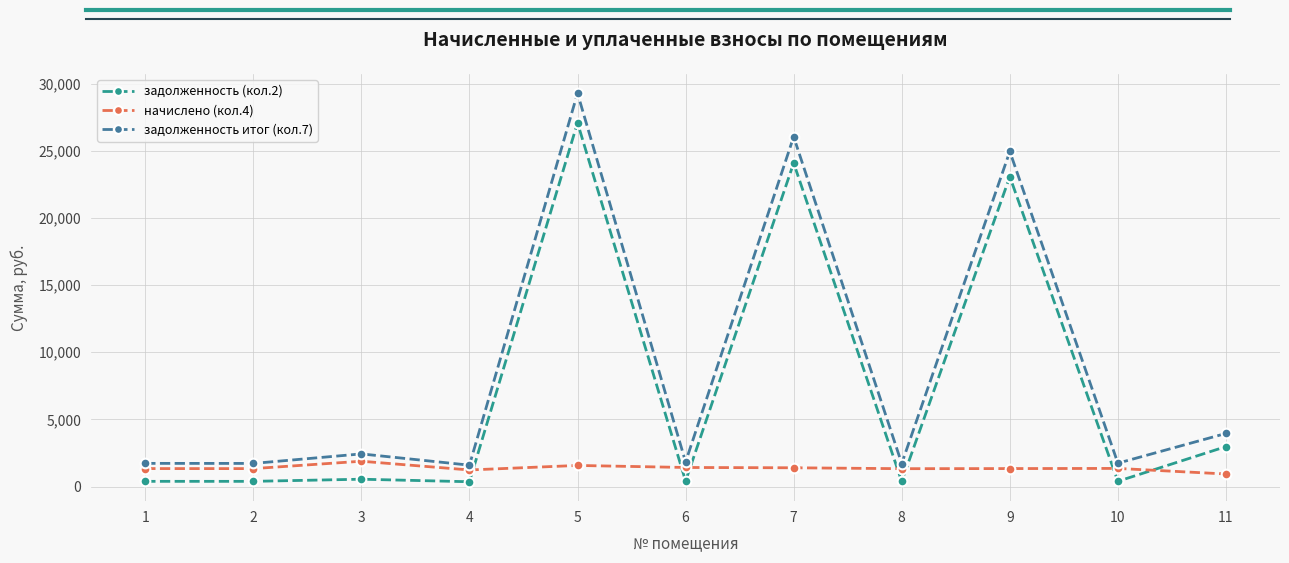

True or false: задолженность (кол.2) and задолженность итог (кол.7) intersect in this chart.

False